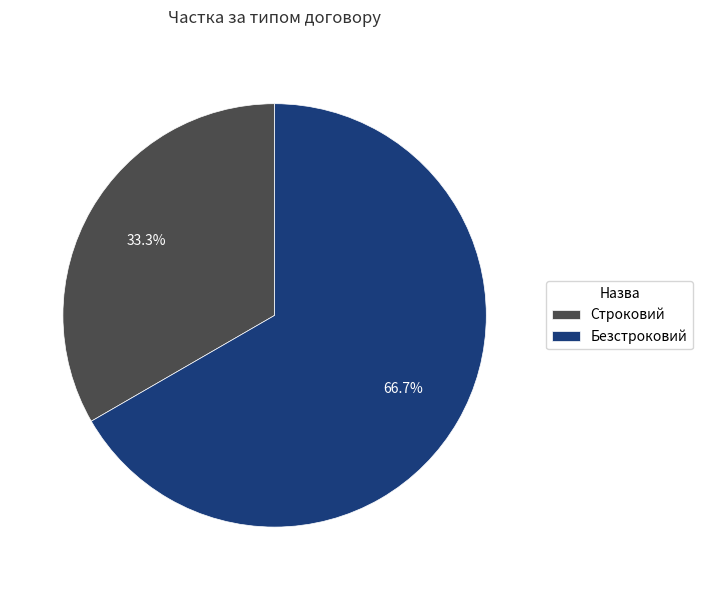

The Строковий slice represents 33% of the pie. True or false?

True